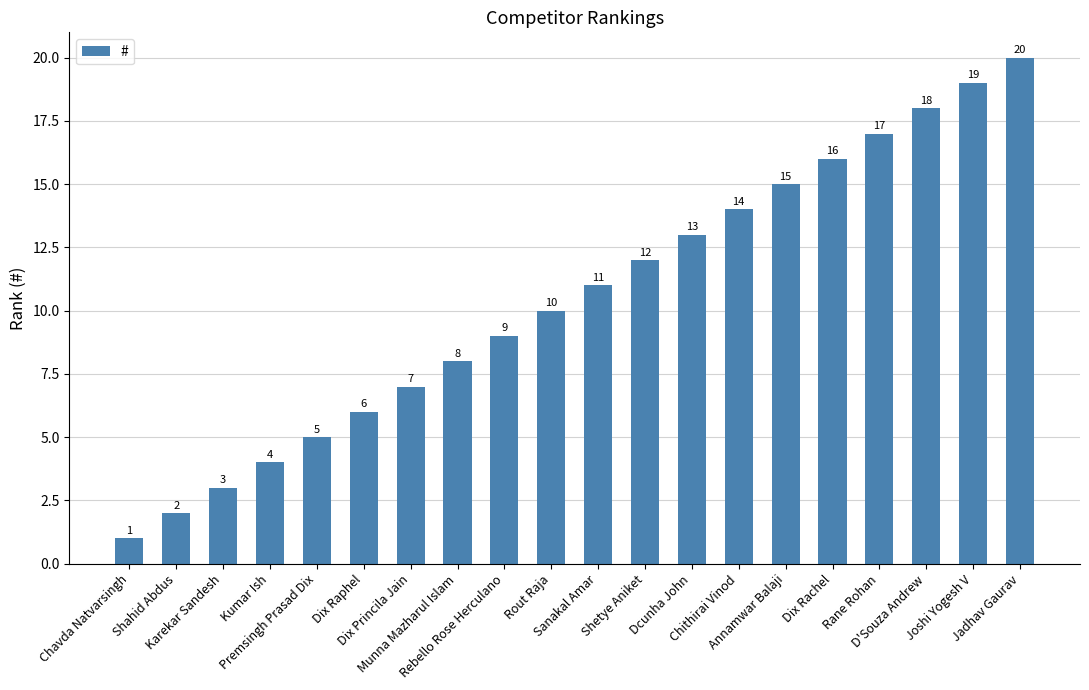

What is the value of the 17th bar from the left?

17